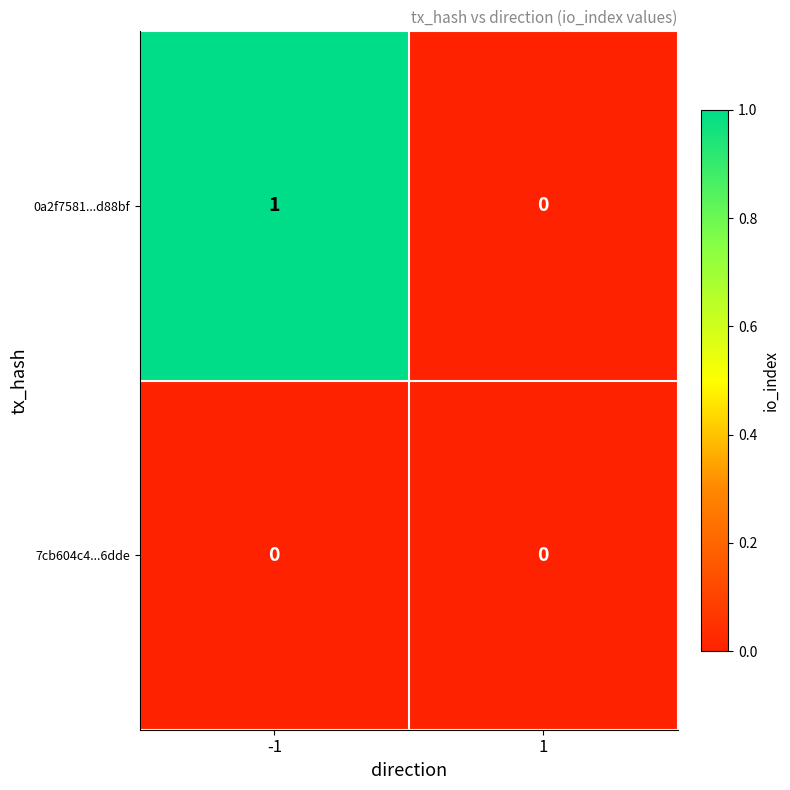

List the labels in order of 0a2f7581...d88bf value, largest first.

-1, 1